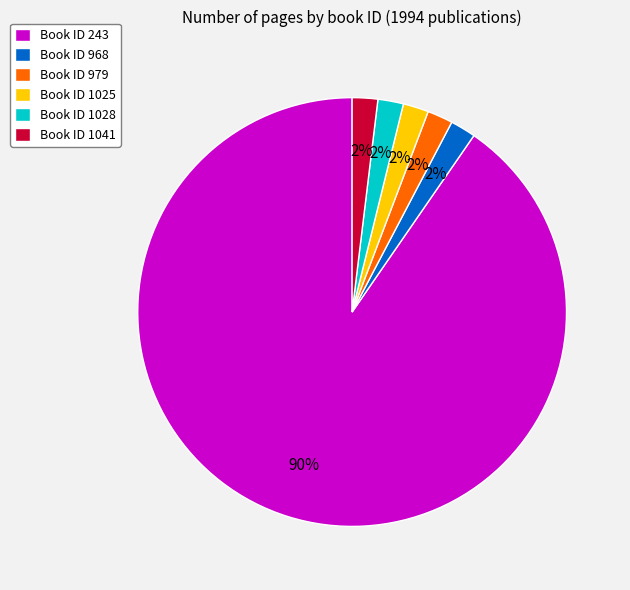

Is the sum of Book ID 968 and Book ID 1025 greater than half?

No